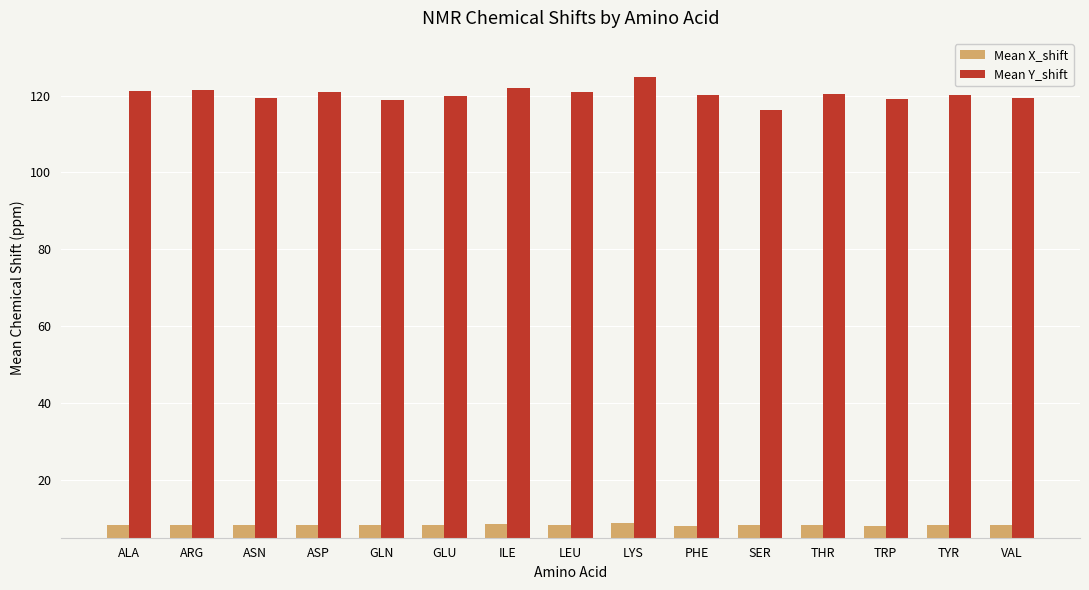

True or false: Mean X_shift has a value of 13.0 at VAL.

False